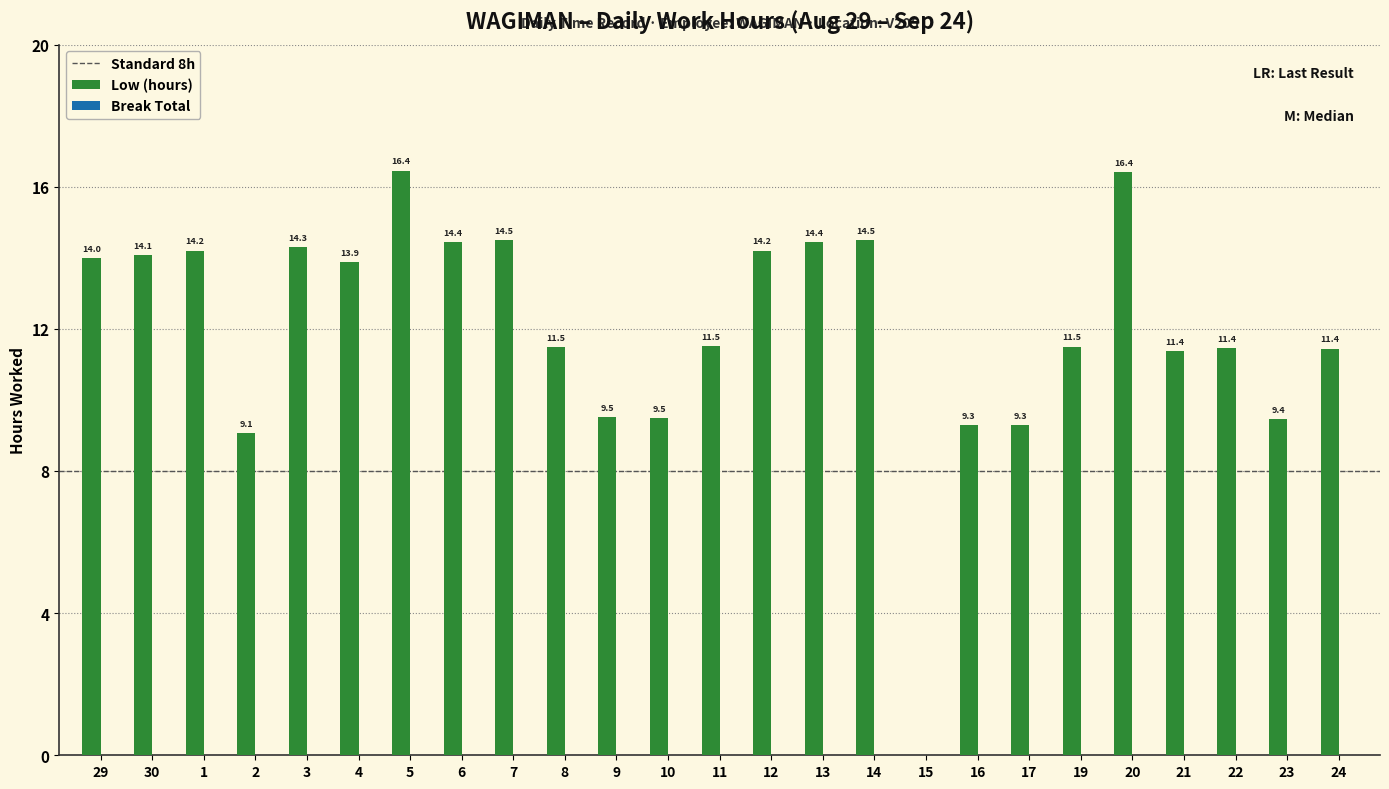

The value at 11 is 3.8. True or false?

False